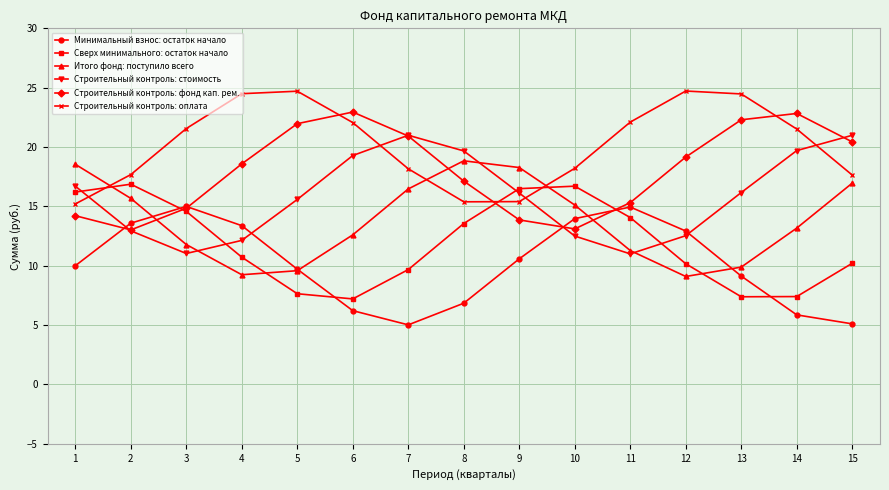

What is the spread (max minus min) of values at 1?

8.5